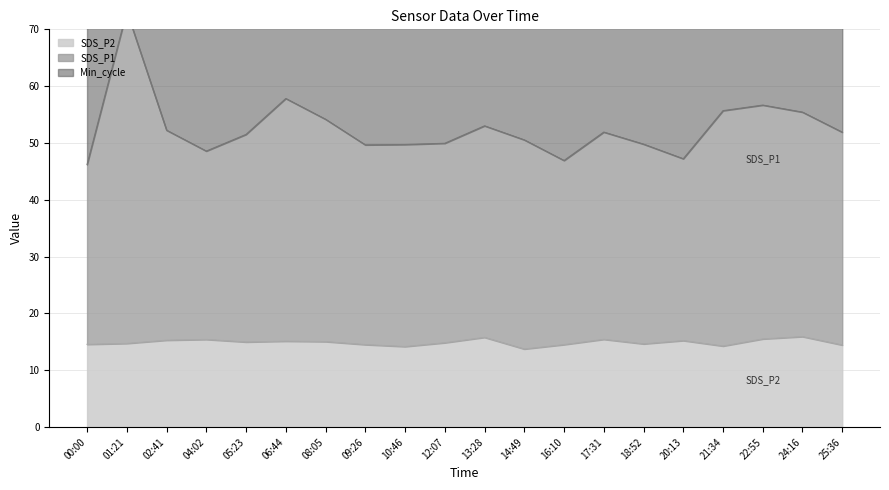

What is the sum of all SDS_P2 values?

298.3